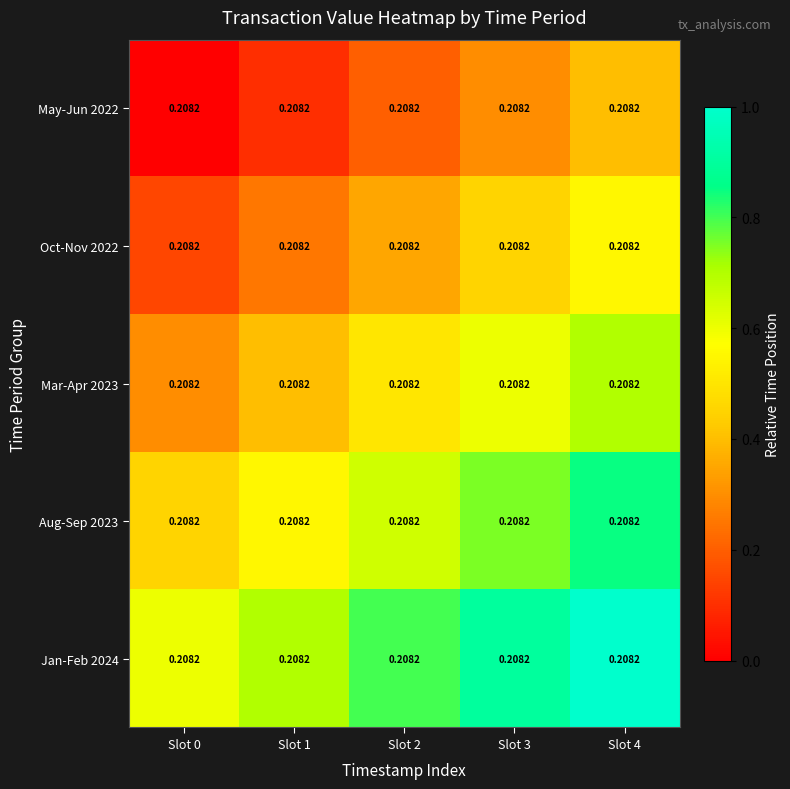

List the series in order of their peak value, lowest first.

May-Jun 2022, Oct-Nov 2022, Mar-Apr 2023, Aug-Sep 2023, Jan-Feb 2024